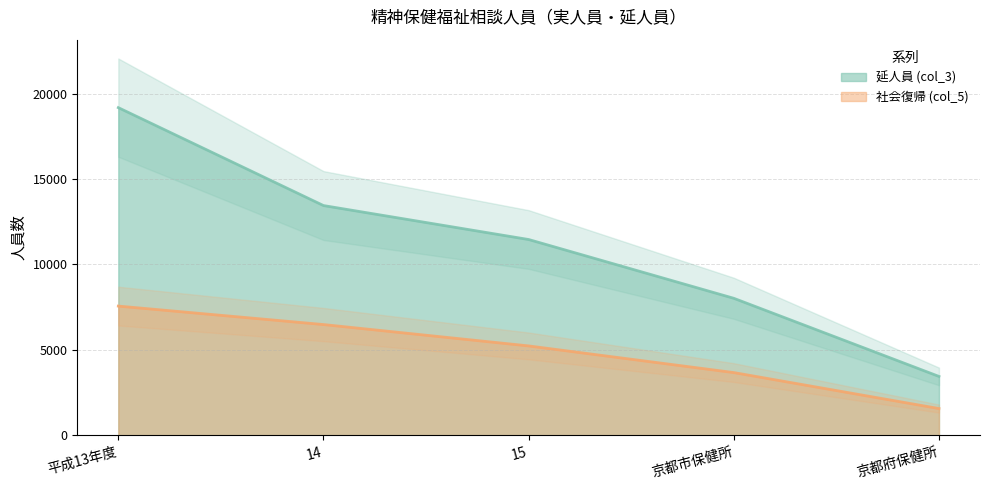

At which category is the sum across all series the highest?

平成13年度